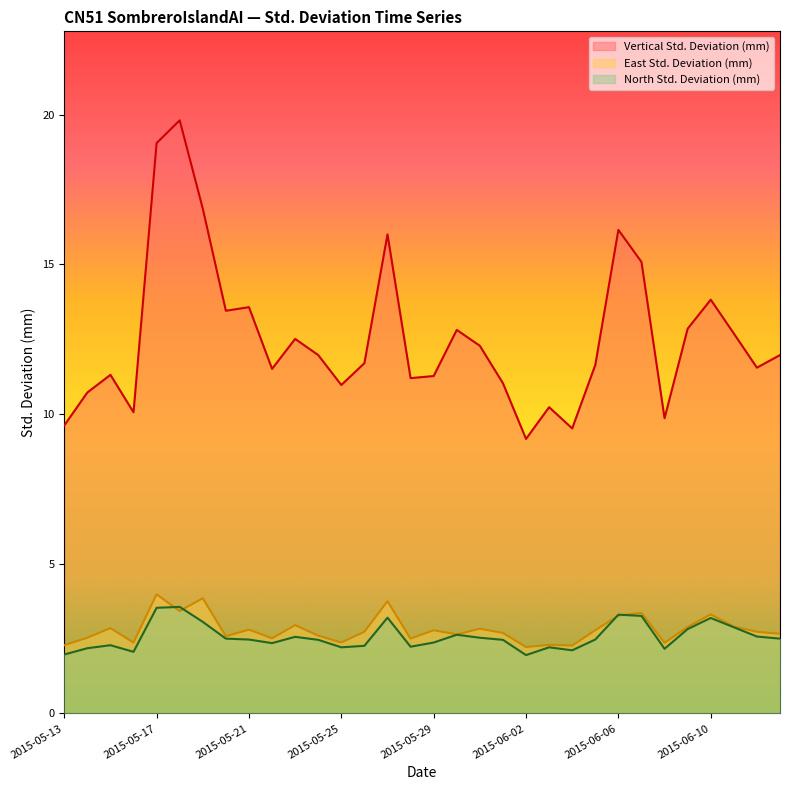

True or false: Vertical Std. Deviation (mm) and North Std. Deviation (mm) cross at least once.

False